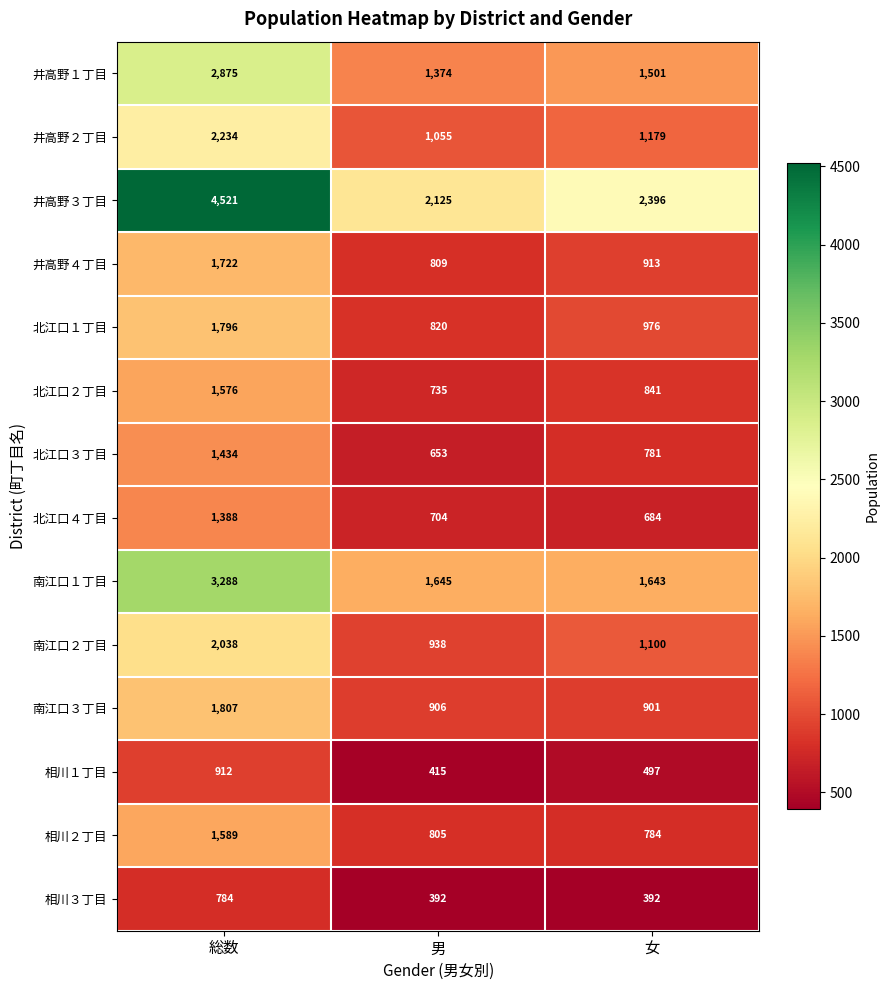

Is it true that 相川３丁目 equals 561 at 女?

False